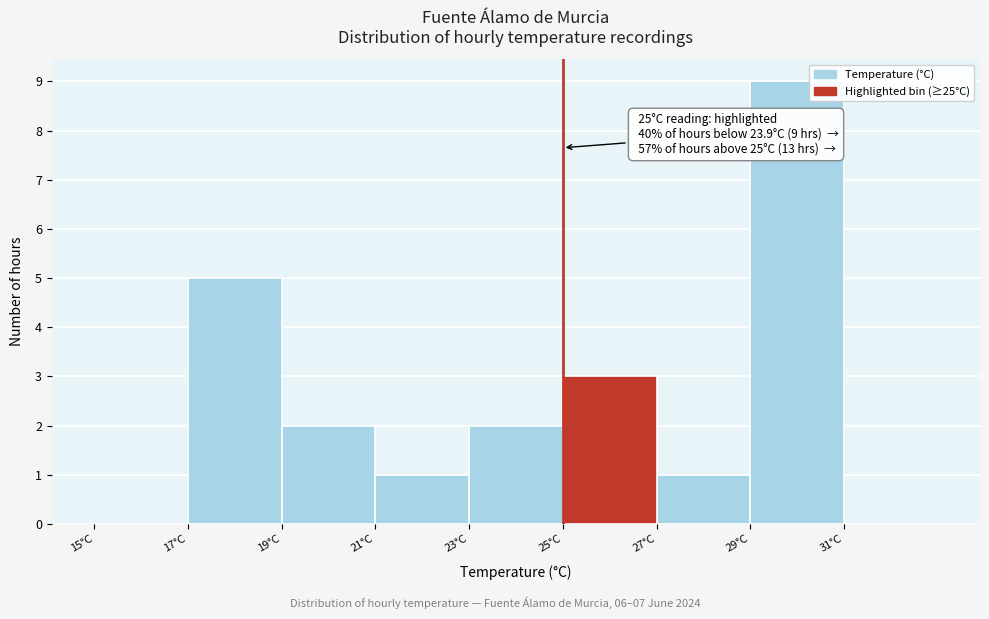

Which range on the x-axis has the tallest bar?

29 to 31